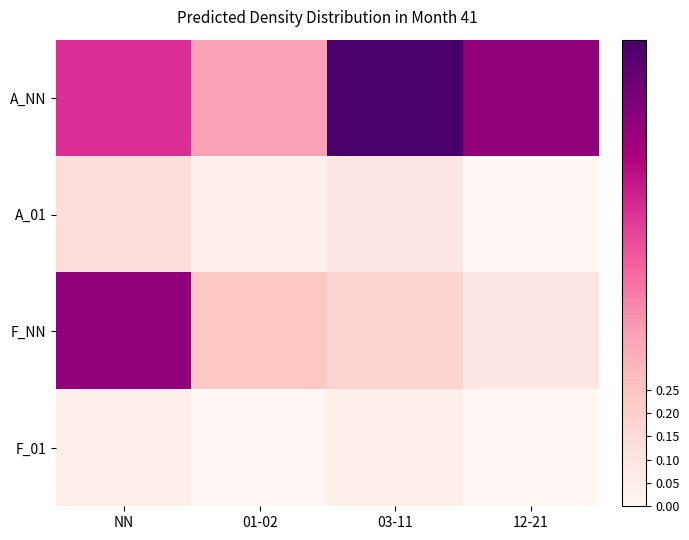

What is the total value across all series at NN?

1.6